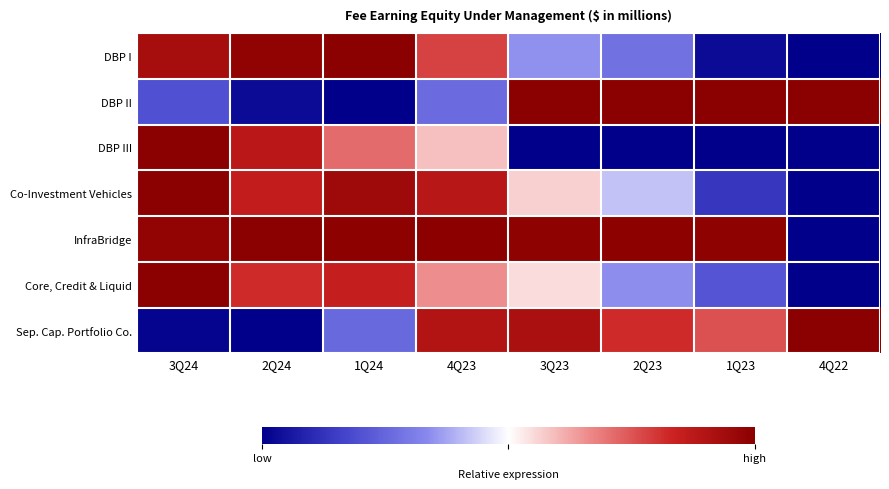

Which series has the largest total across all categories?

InfraBridge